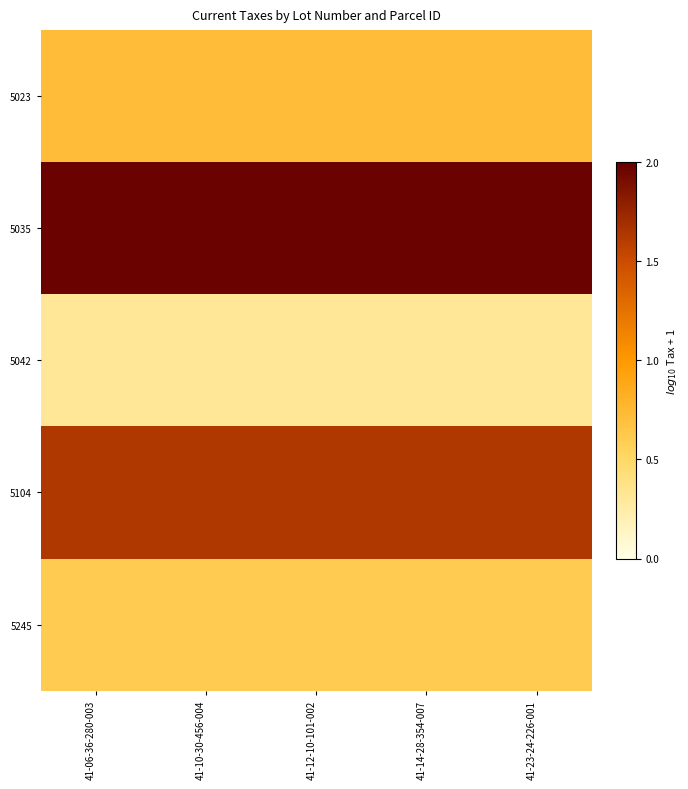

Reading left to right, extract all data points from this chart.

5023: 41-06-36-280-003=0.7	41-10-30-456-004=0.7	41-12-10-101-002=0.7	41-14-28-354-007=0.7	41-23-24-226-001=0.7
5035: 41-06-36-280-003=2.0	41-10-30-456-004=2.0	41-12-10-101-002=2.0	41-14-28-354-007=2.0	41-23-24-226-001=2.0
5042: 41-06-36-280-003=0.3	41-10-30-456-004=0.3	41-12-10-101-002=0.3	41-14-28-354-007=0.3	41-23-24-226-001=0.3
5104: 41-06-36-280-003=1.6	41-10-30-456-004=1.6	41-12-10-101-002=1.6	41-14-28-354-007=1.6	41-23-24-226-001=1.6
5245: 41-06-36-280-003=0.6	41-10-30-456-004=0.6	41-12-10-101-002=0.6	41-14-28-354-007=0.6	41-23-24-226-001=0.6